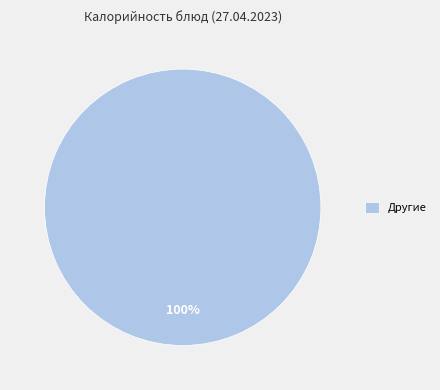

What percentage is the Другие slice, to the nearest percent?

100%